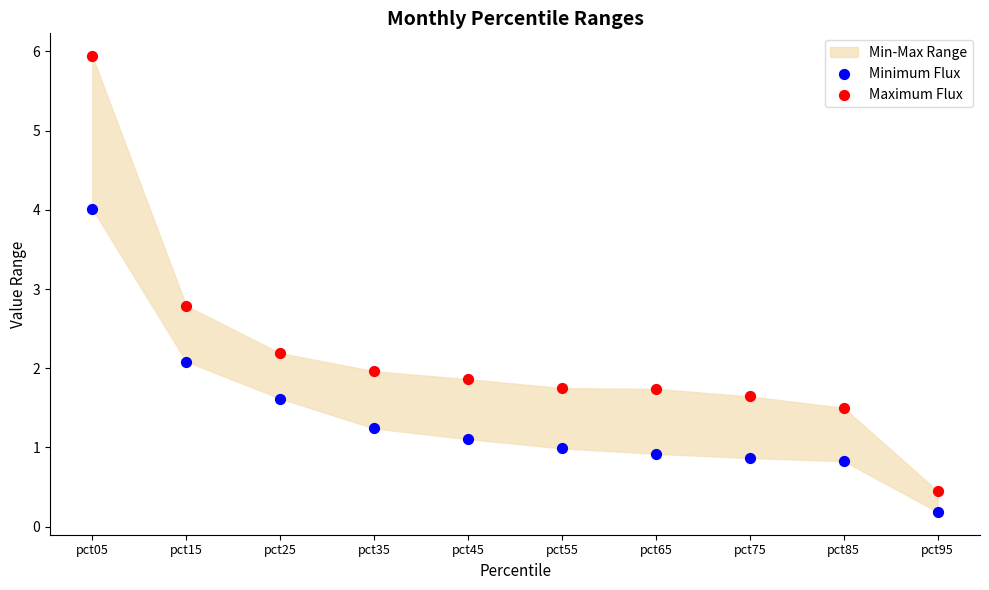

Which series reaches the maximum Y coordinate?

Maximum Flux